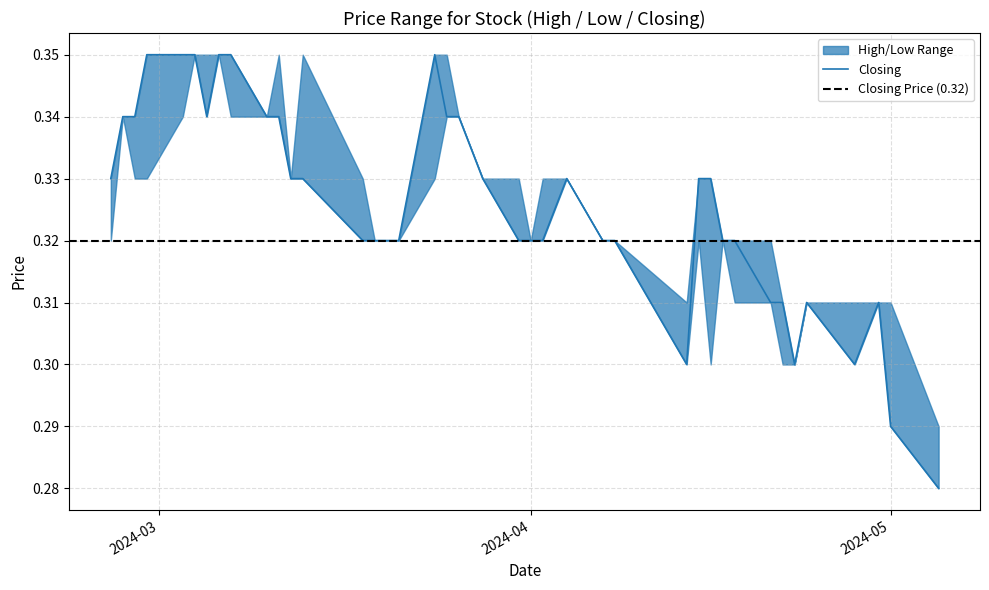

True or false: High has more than 2 points higher than both neighbors.

False